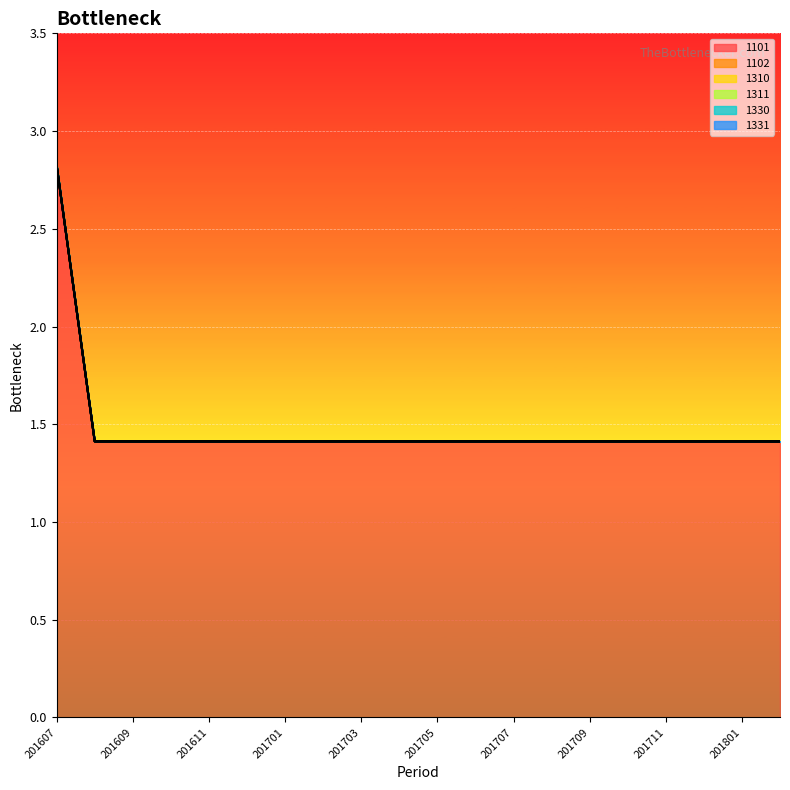

At which category is the sum across all series the highest?

201607